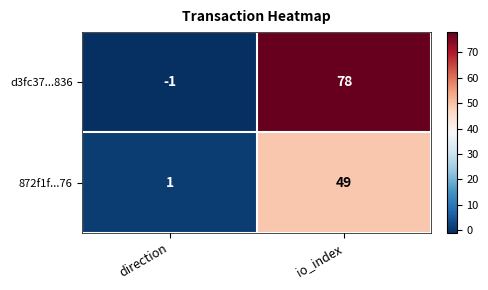

What is the sum of all 872f1f...76 values?

50